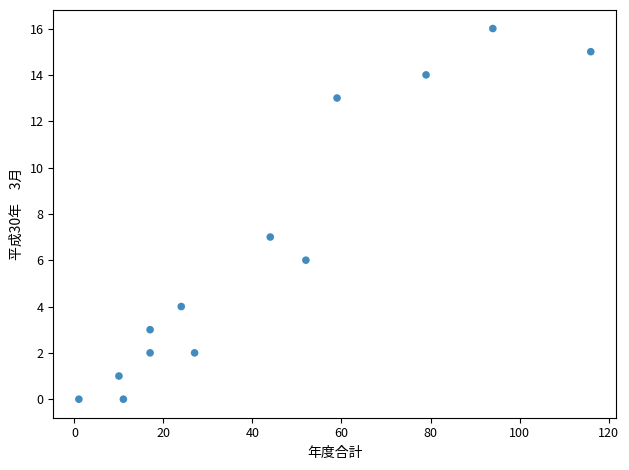

What Y value in the scatter plot is closest to 8?

7